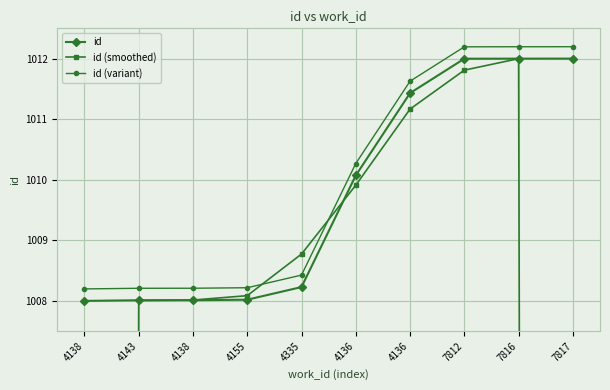

The id (variant) series shows 566.2 at 4136. True or false?

False